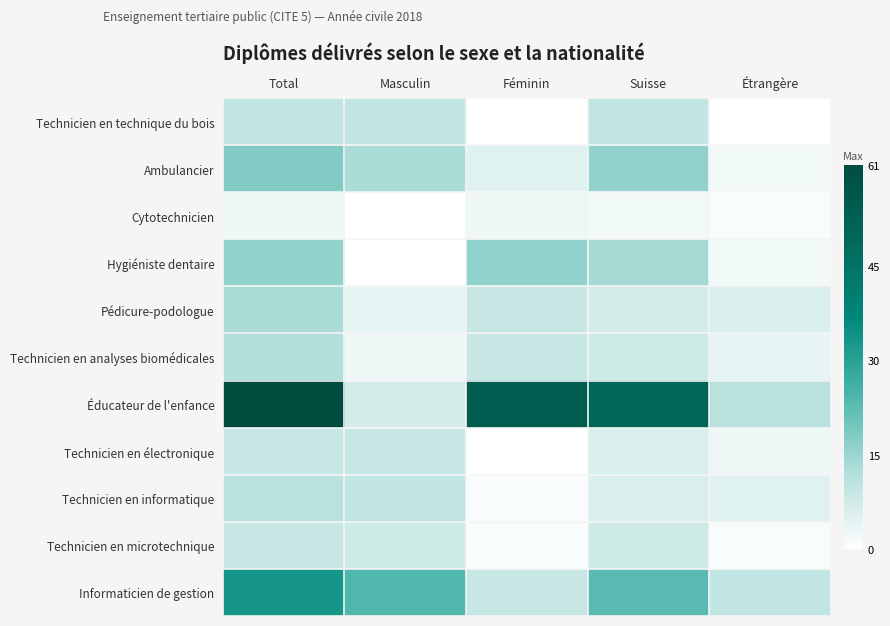

Between Total and Féminin, which is larger?

Total